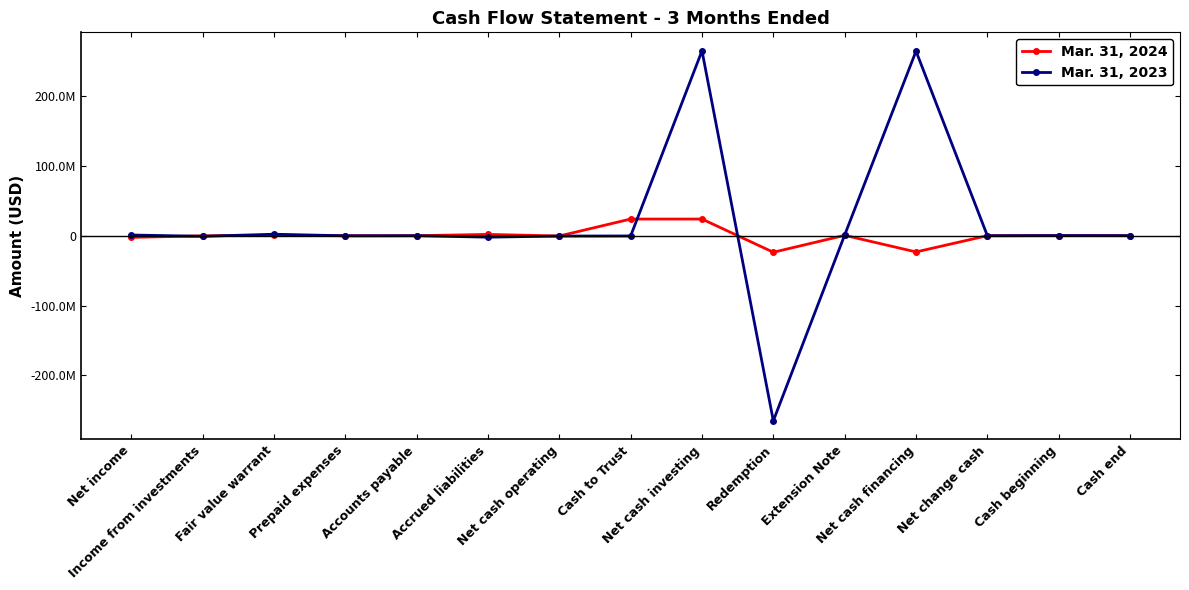

Is the value of Mar. 31, 2023 at Cash end greater than the value of Mar. 31, 2024 at Net income?

Yes